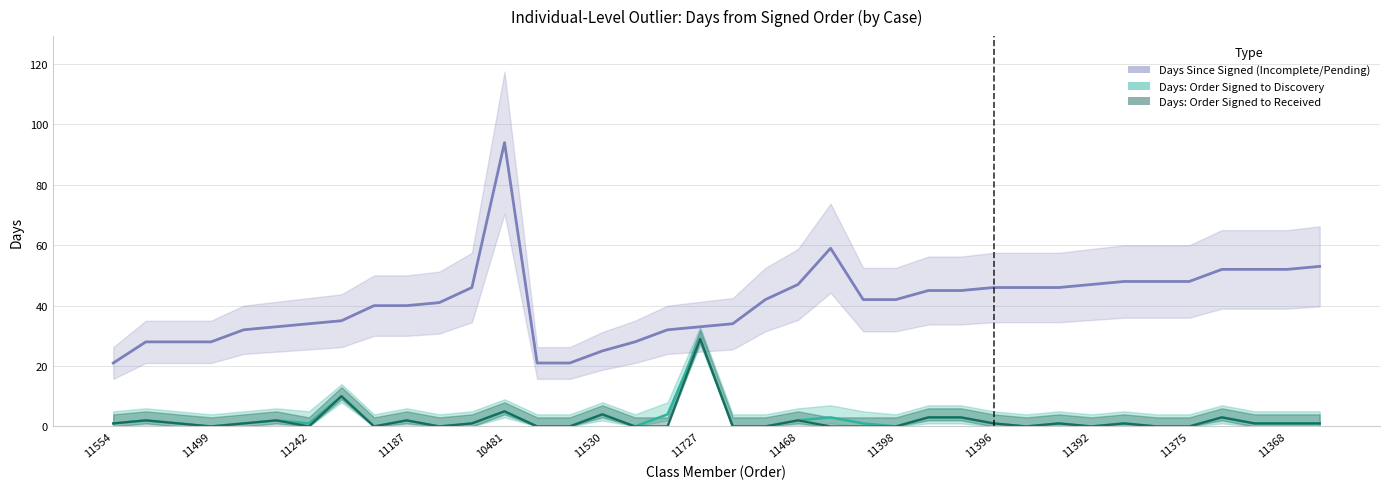

Rank the series at 11375 from lowest to highest value.

Days: Order Signed to Discovery, Days: Order Signed to Received, Days Since Signed (Incomplete/Pending)